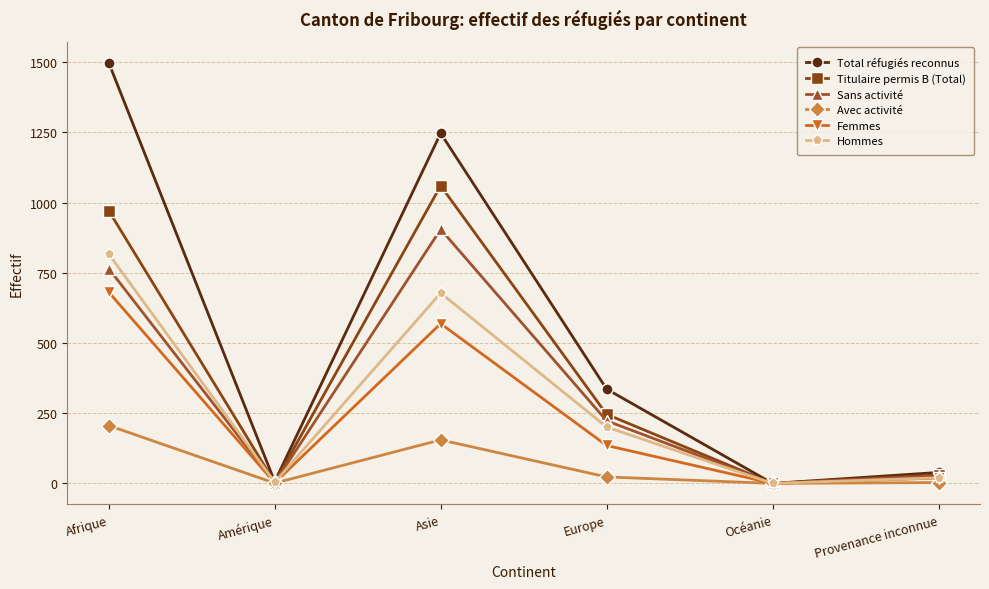

The Titulaire permis B (Total) series shows 246 at Europe. True or false?

True